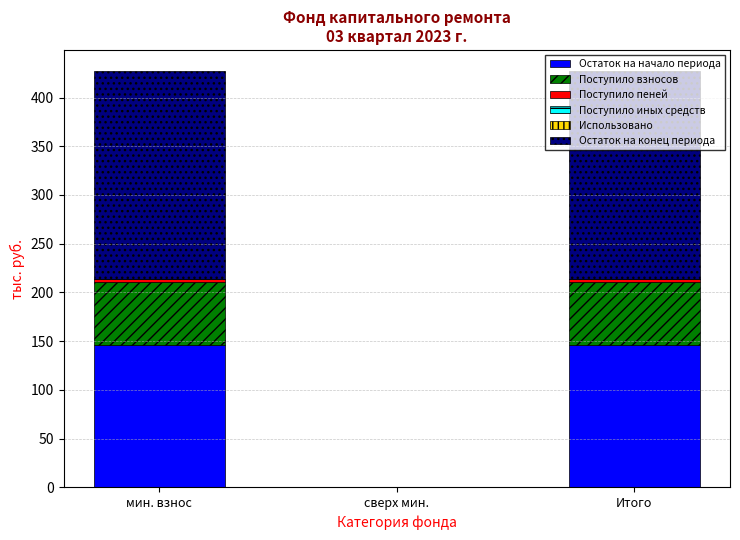

What is the maximum value for Остаток на начало периода?

146.2